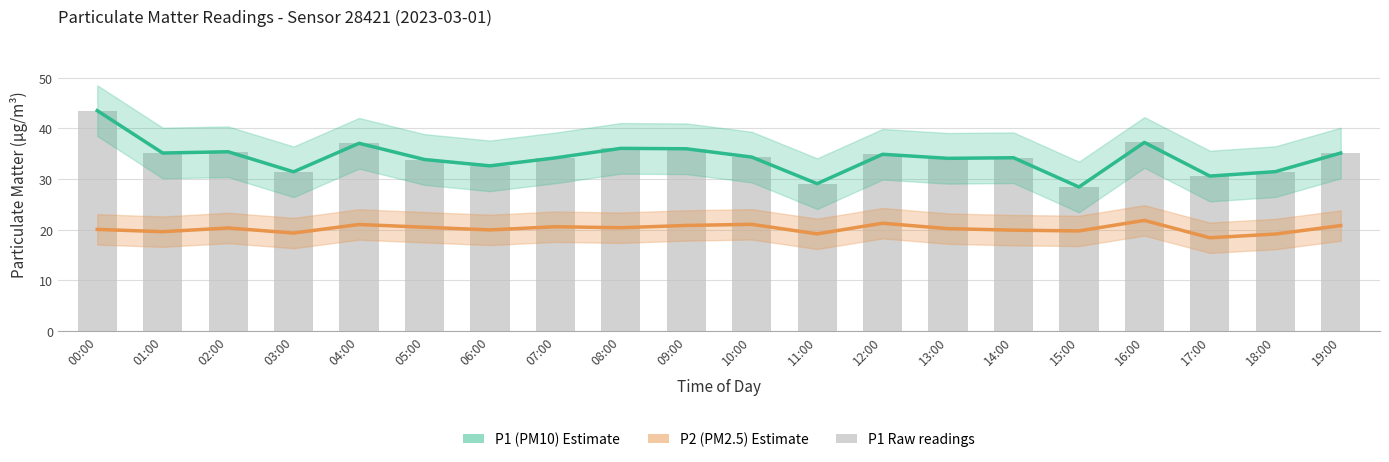

What value does the P2 (PM2.5) series have at 06:00?

19.9